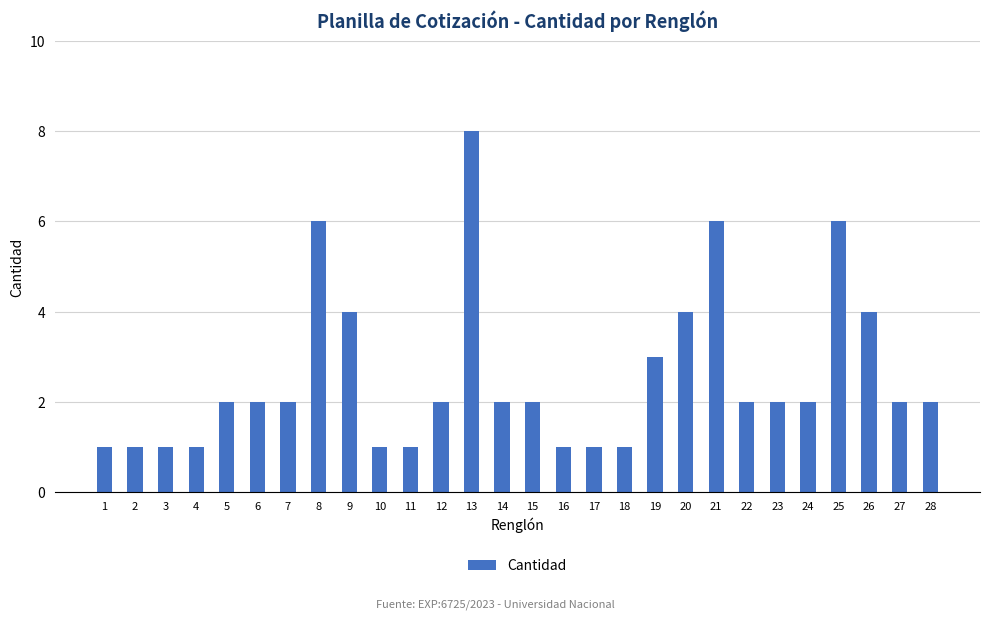

What is the sum of all values?

72